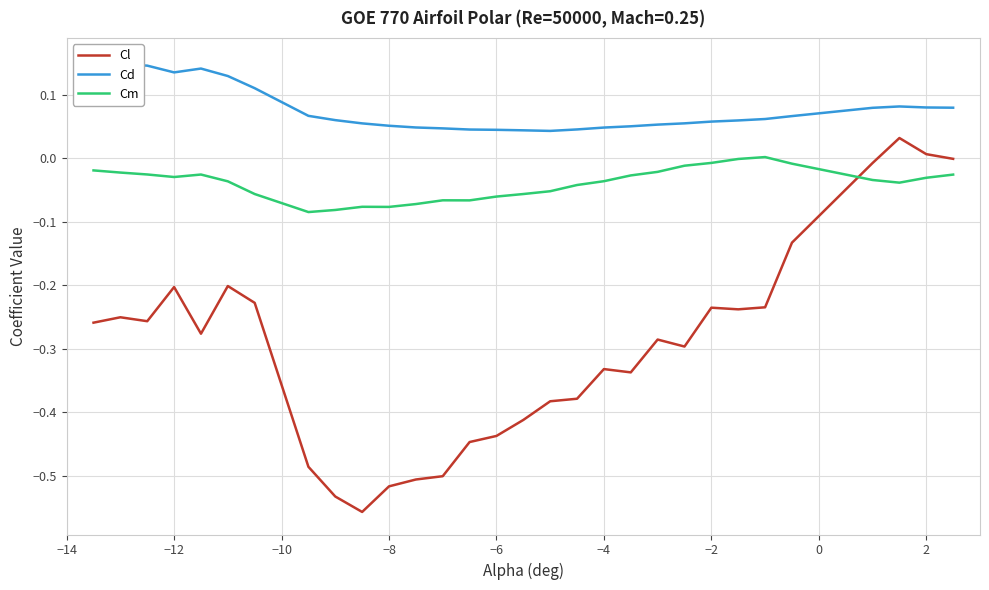

How many lines are shown in the chart?

3